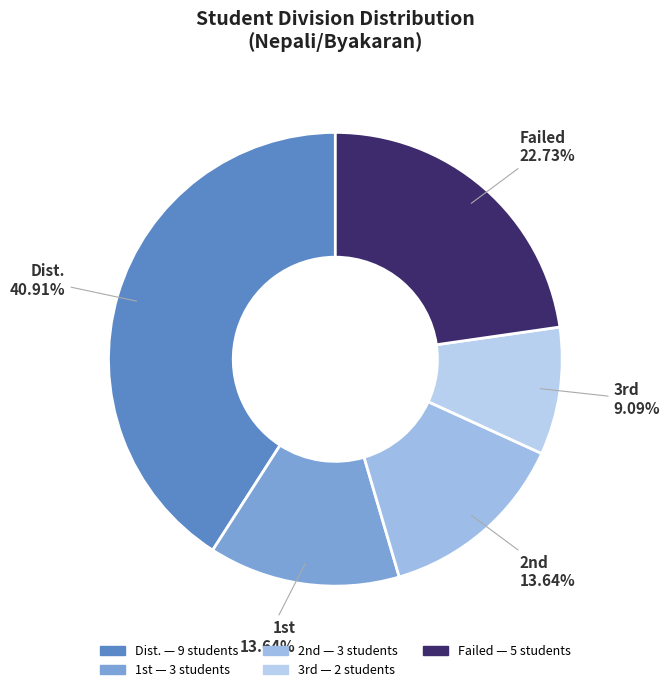

To the nearest percent, what is the average slice percentage?

20%